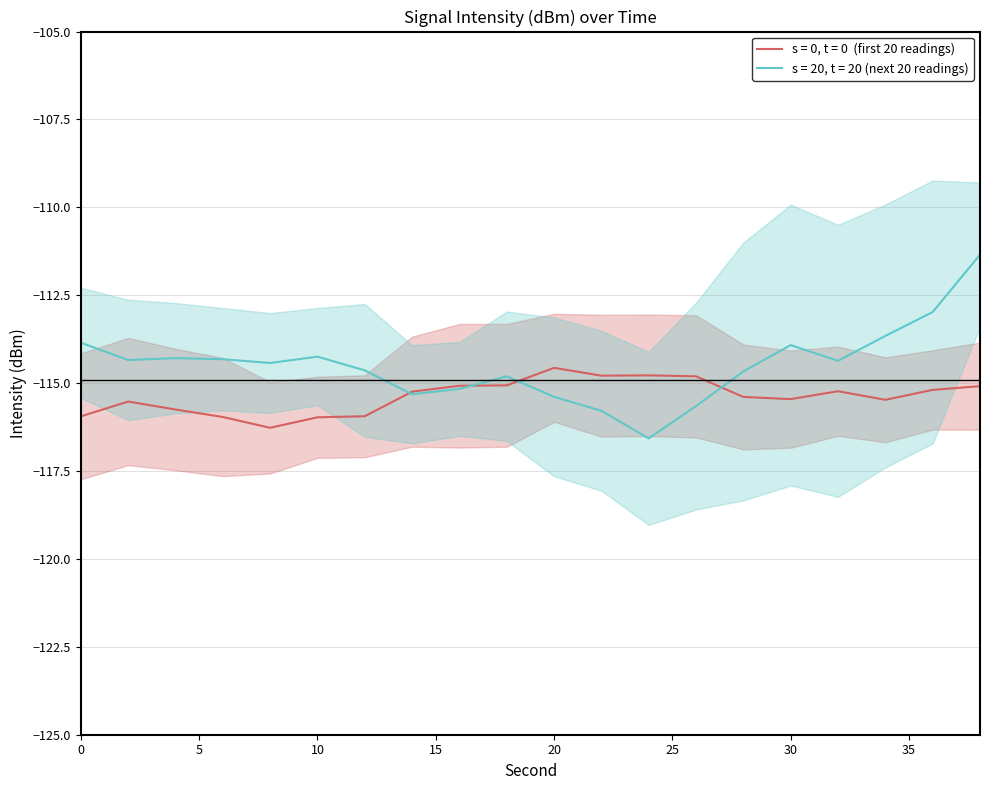

Which has a higher value, 19 or 16?

19